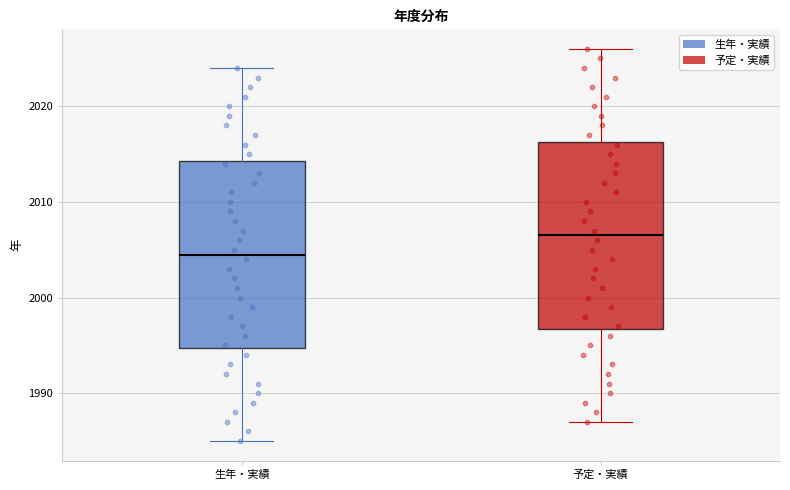

Where does the upper whisker of the box for 生年・実績 end on the y-axis? The values are not printed on the chart, so give them approximately, as read against the axis.

2024